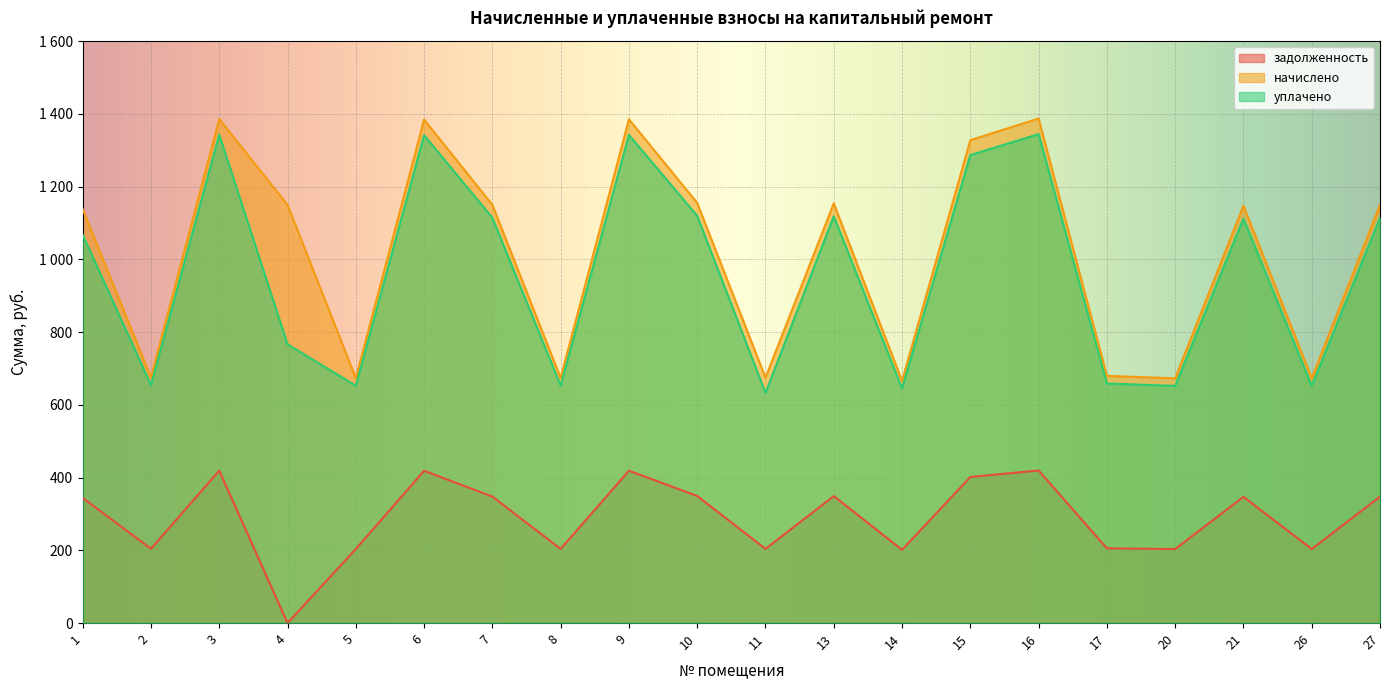

List the labels in order of задолженность value, largest first.

16, 3, 9, 6, 15, 10, 13, 7, 27, 21, 1, 17, 2, 11, 8, 5, 26, 20, 14, 4